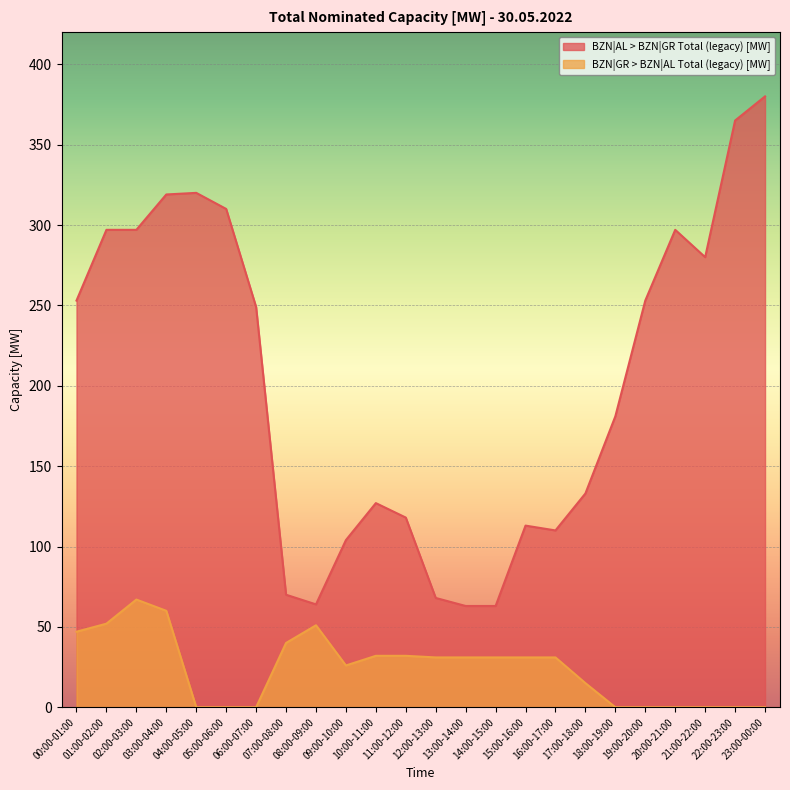

The BZN|GR > BZN|AL Total (legacy) [MW] series shows 42 at 02:00-03:00. True or false?

False